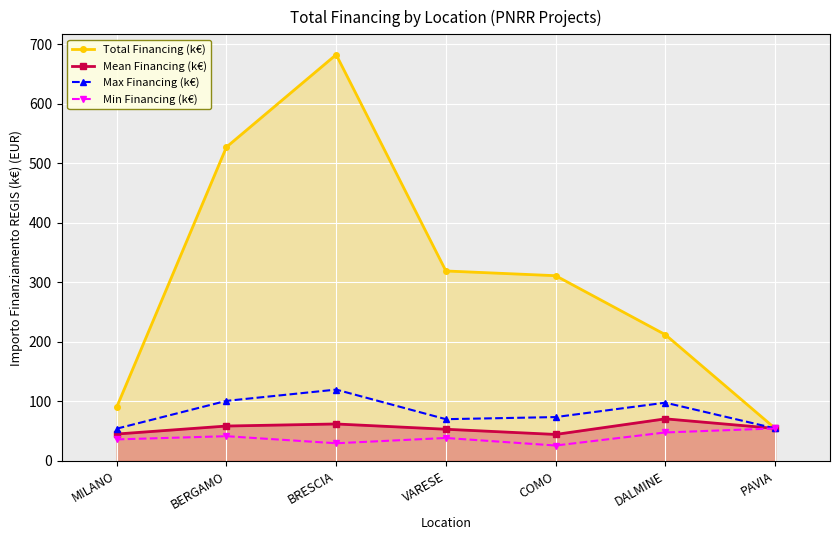

How many values in the Mean Financing (k€) series are below 54?

3